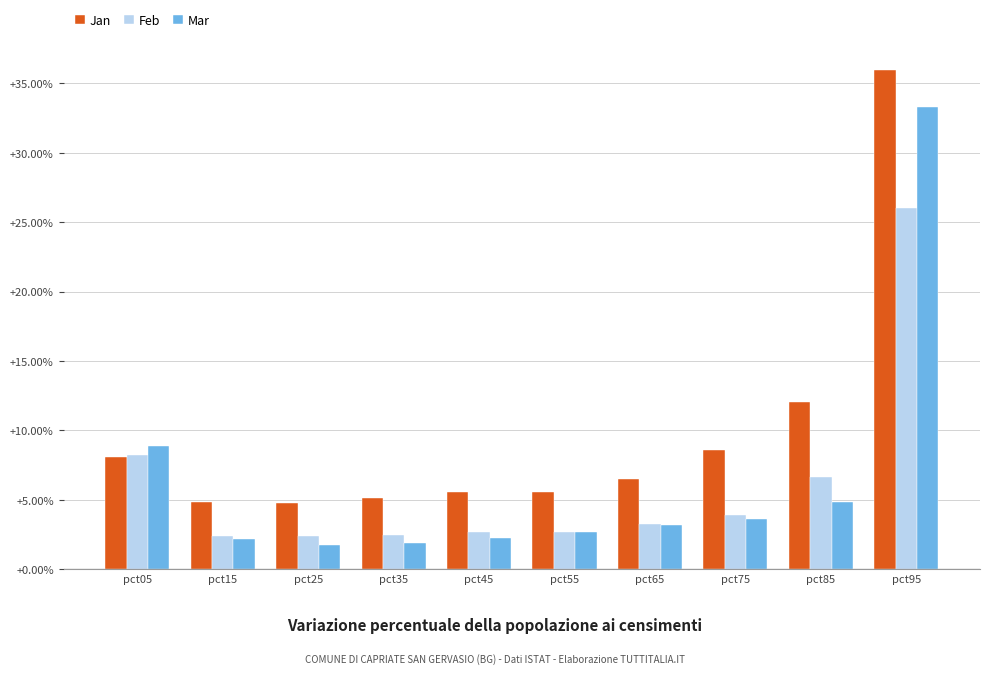

What is the sum of all Mar values?

64.5